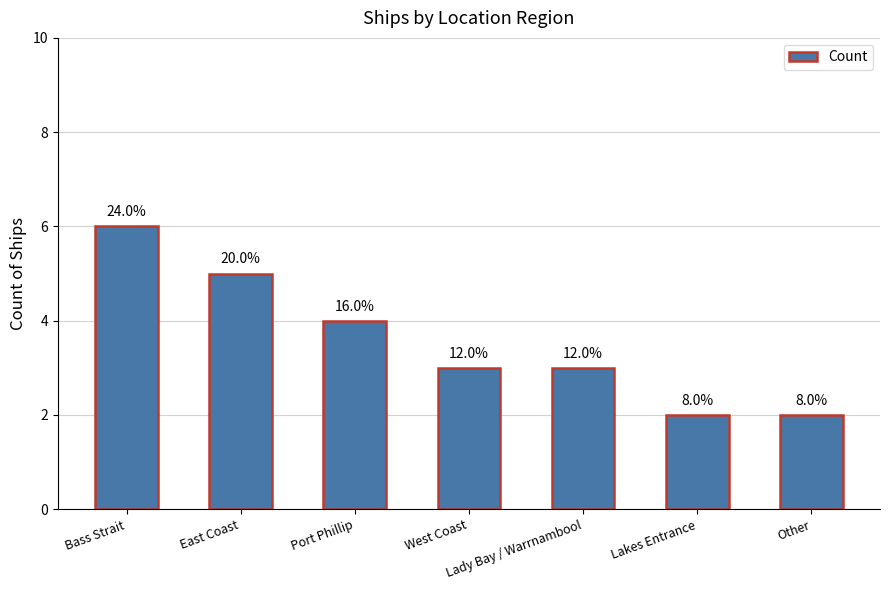

What is the ratio of the value at Port Phillip to the value at West Coast?

1.3